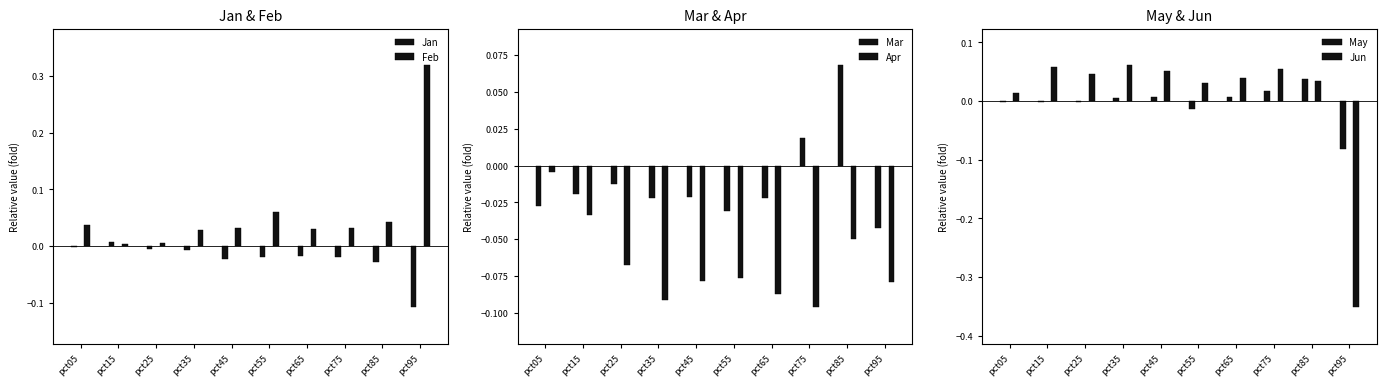

Which has a higher value, pct45 or pct55?

pct55